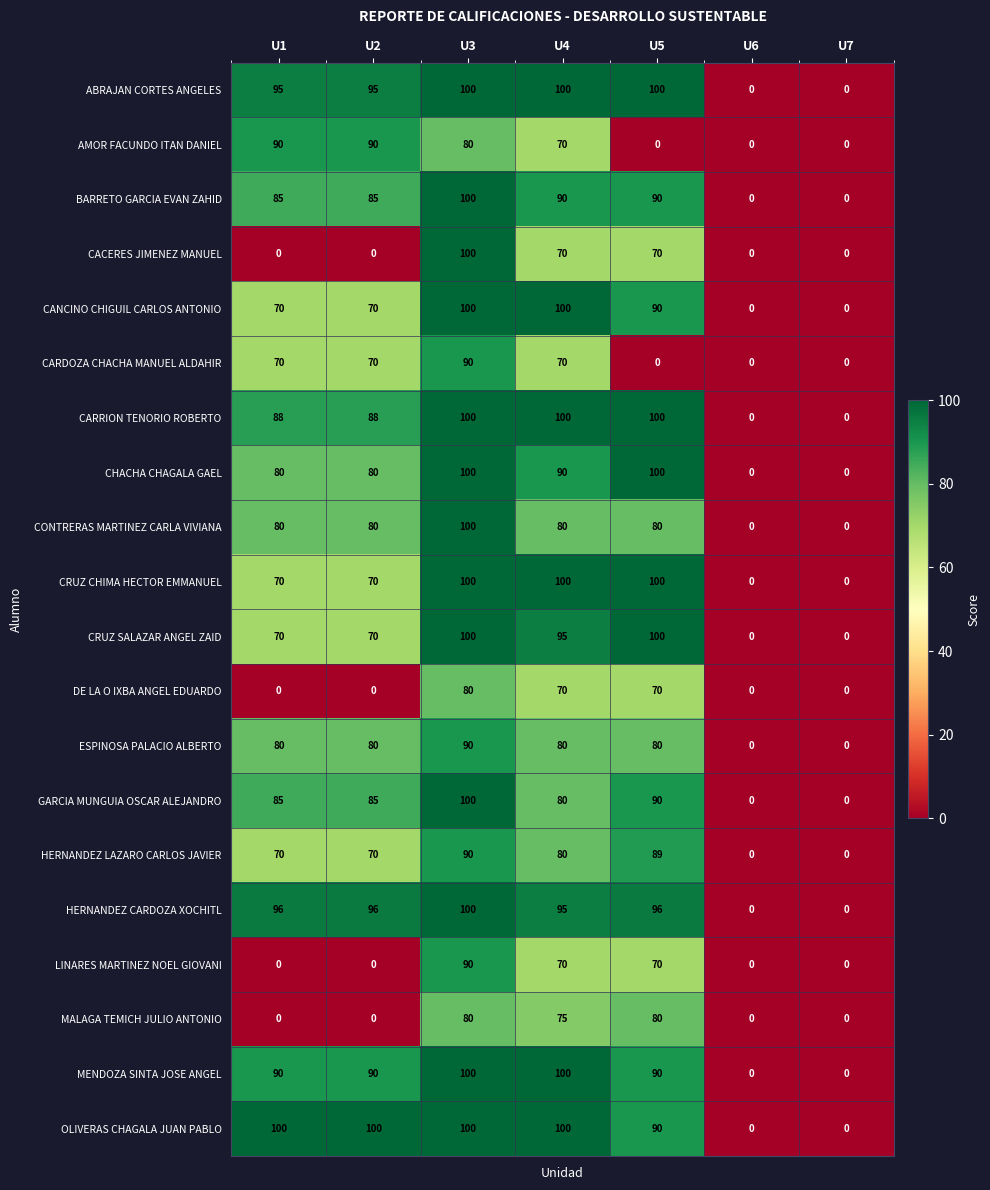

The MENDOZA SINTA JOSE ANGEL series shows 0 at U7. True or false?

True